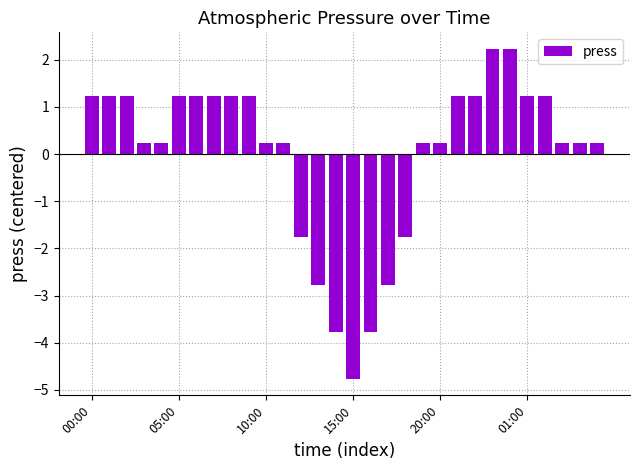

What is the minimum value shown in the chart?

-4.8